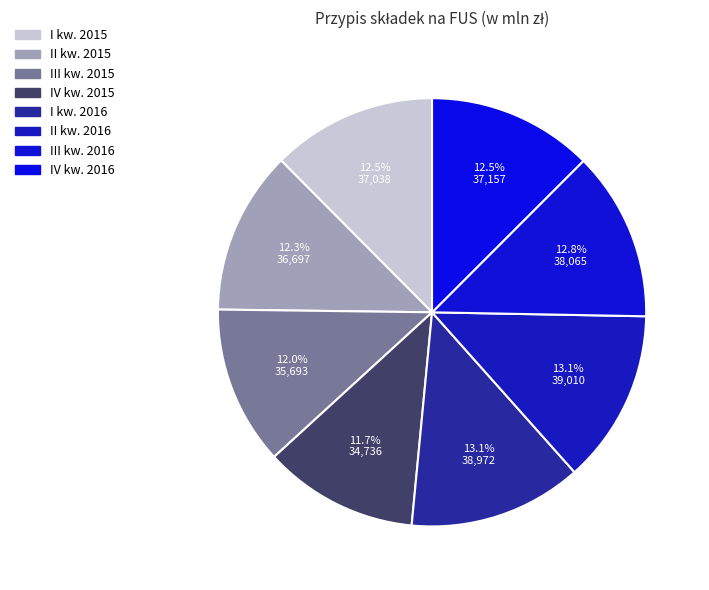

To the nearest percent, what is the combined percentage of III kw. 2016 and II kw. 2016?

26%